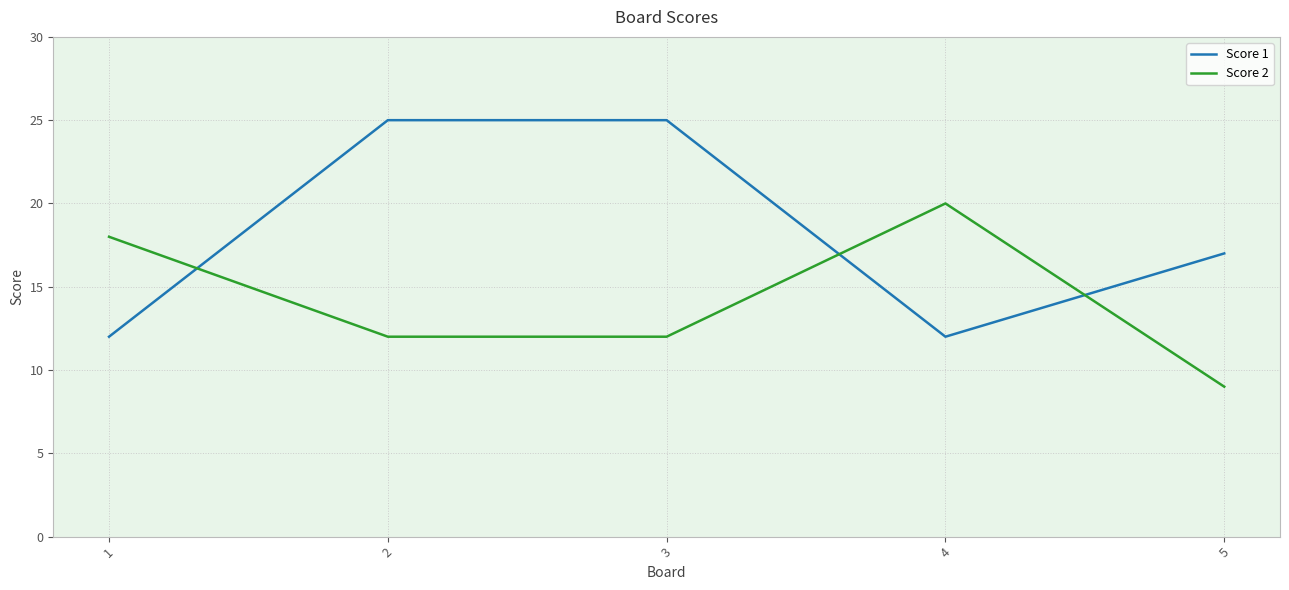

At which category does Score 2 reach its first local peak?

4